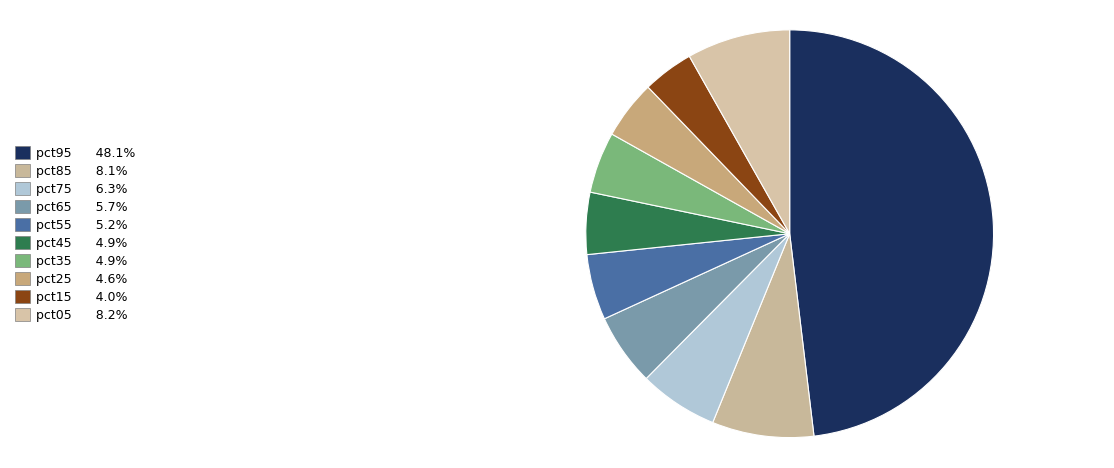

How many segments does this pie chart have?

10